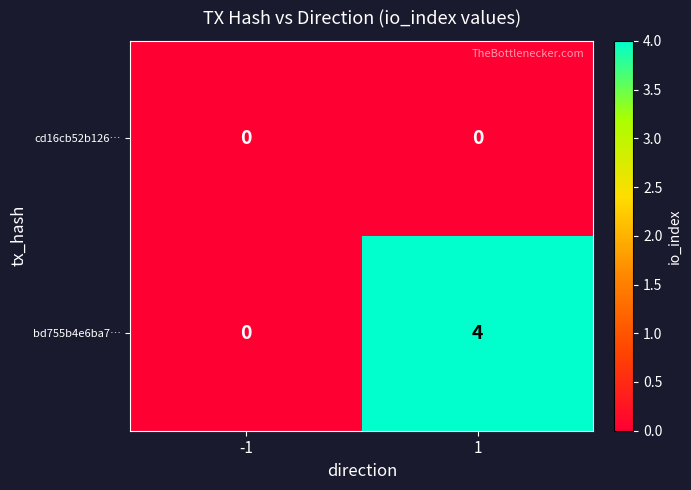

Reading right to left, list all the values displayed in this chart.

cd16cb52b126…: 0	0
bd755b4e6ba7…: 4	0